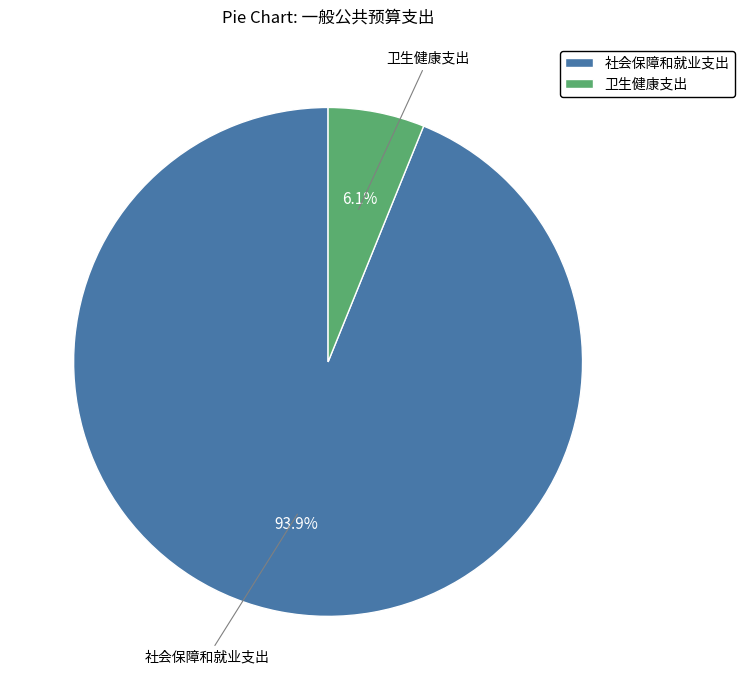

Count the number of slices in the pie.

2